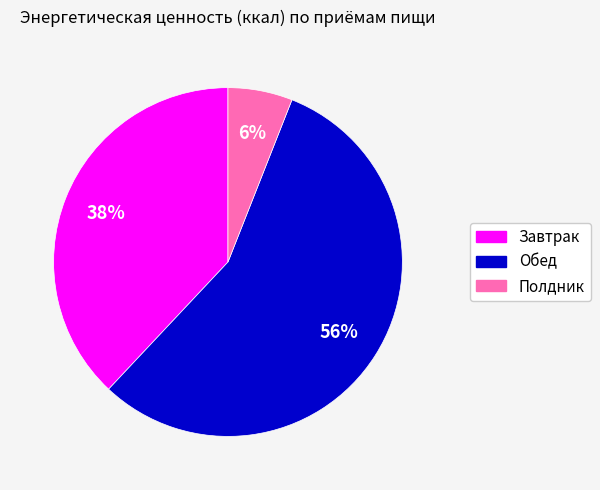

Count the number of slices in the pie.

3